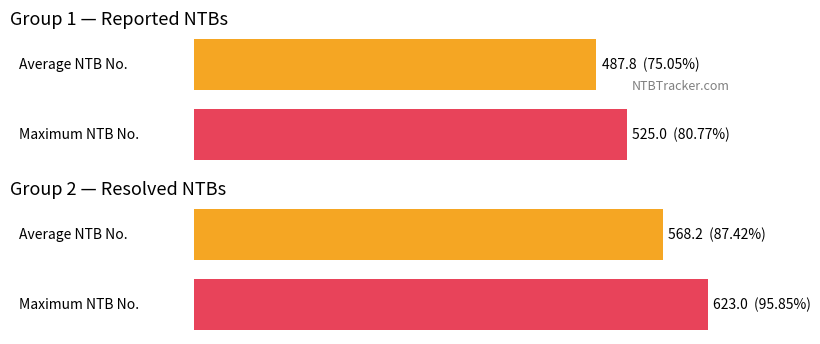

The value at N/A is 698. True or false?

False